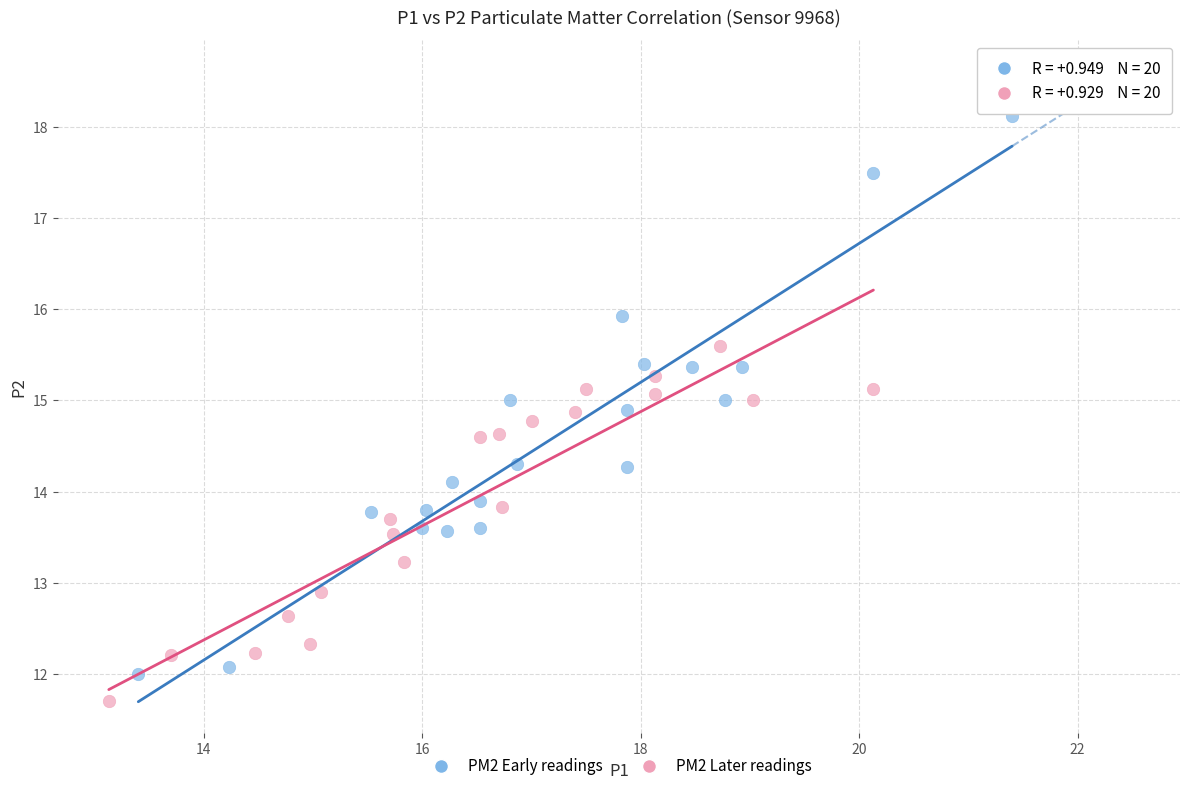

Which series contains the highest Y value?

PM2 Early readings